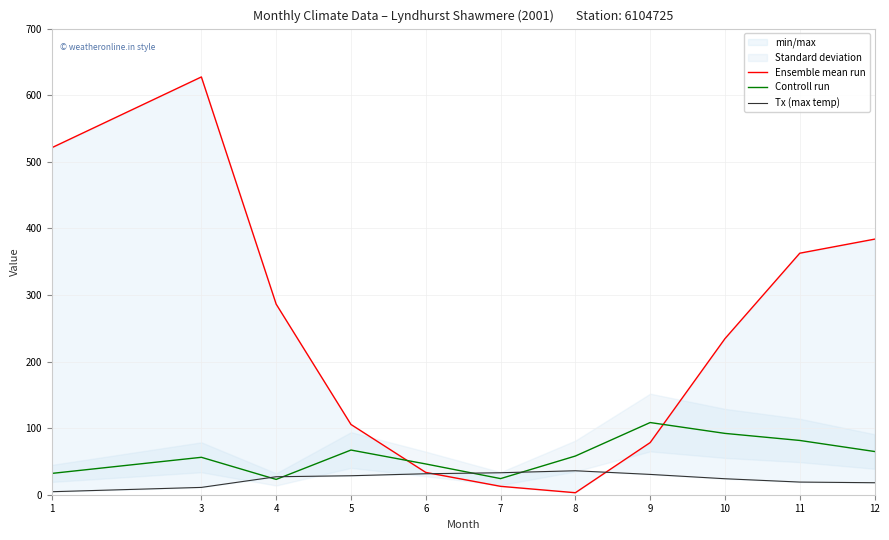

Between 5 and 10, which series saw the biggest shift?

Ensemble mean run